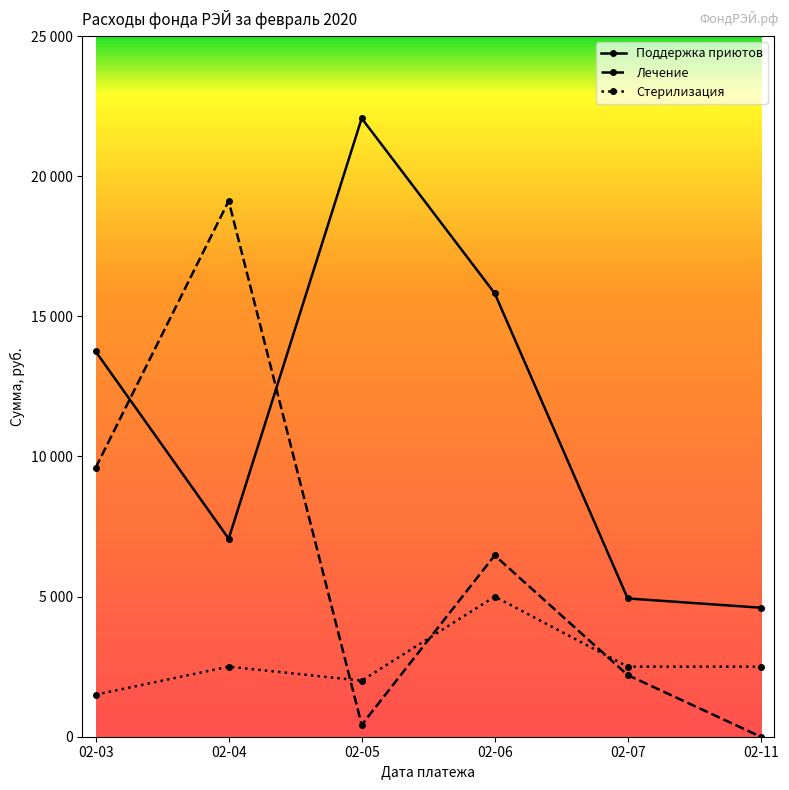

True or false: Лечение has more than 1 points higher than both neighbors.

True